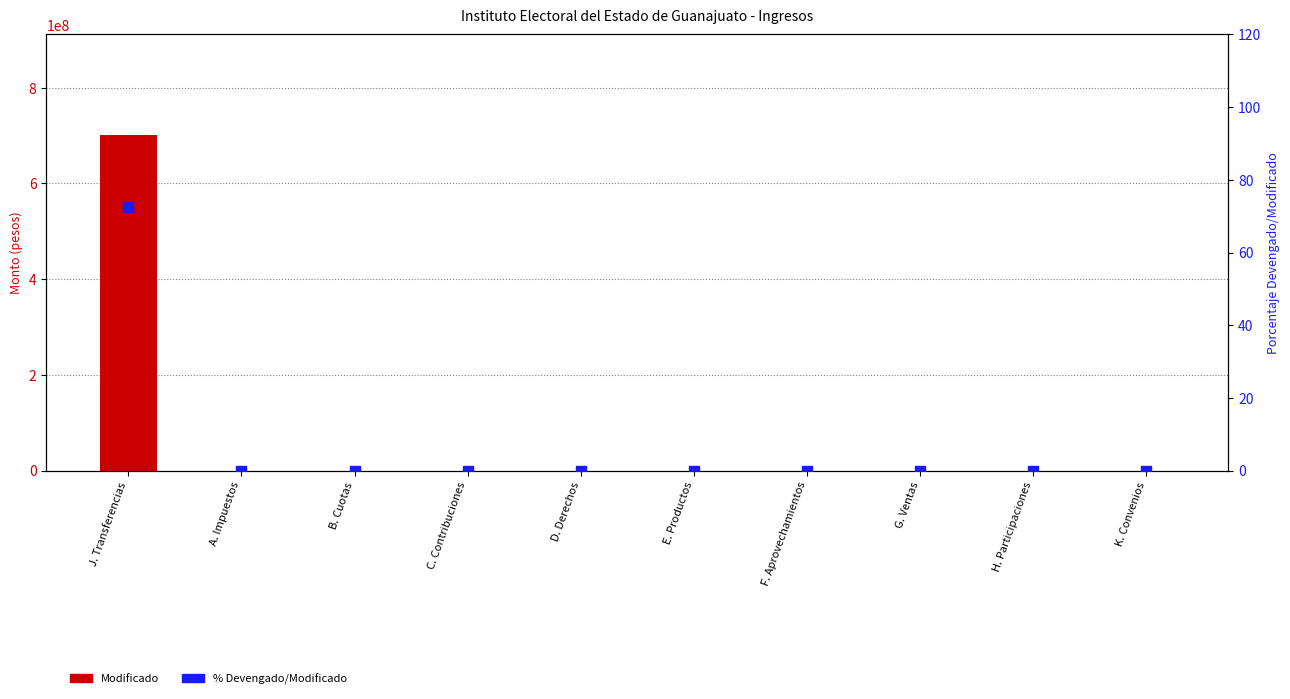

Which series contains the lowest Y value?

Modificado